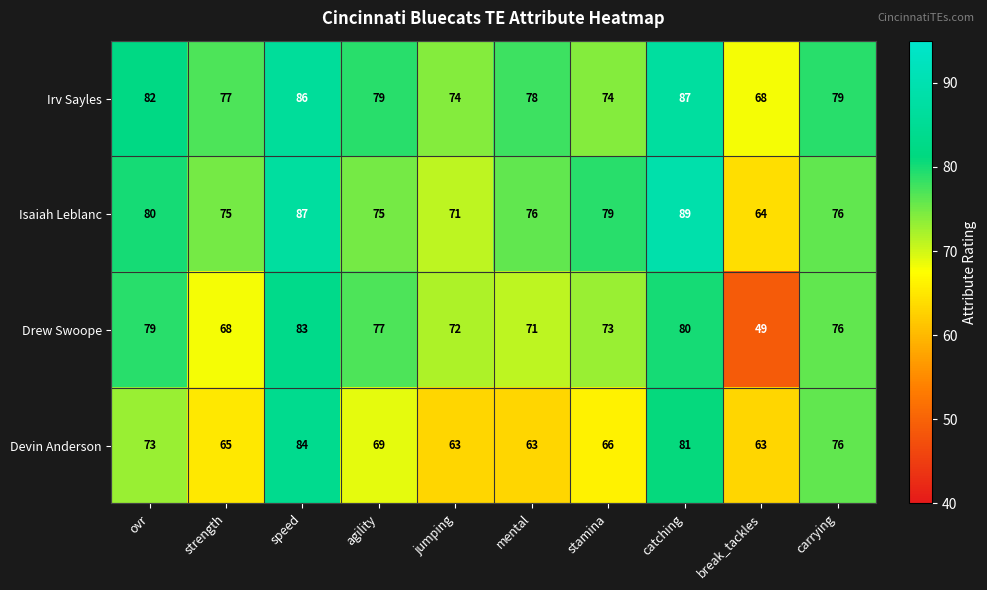

Which series has the widest spread of values?

Drew Swoope